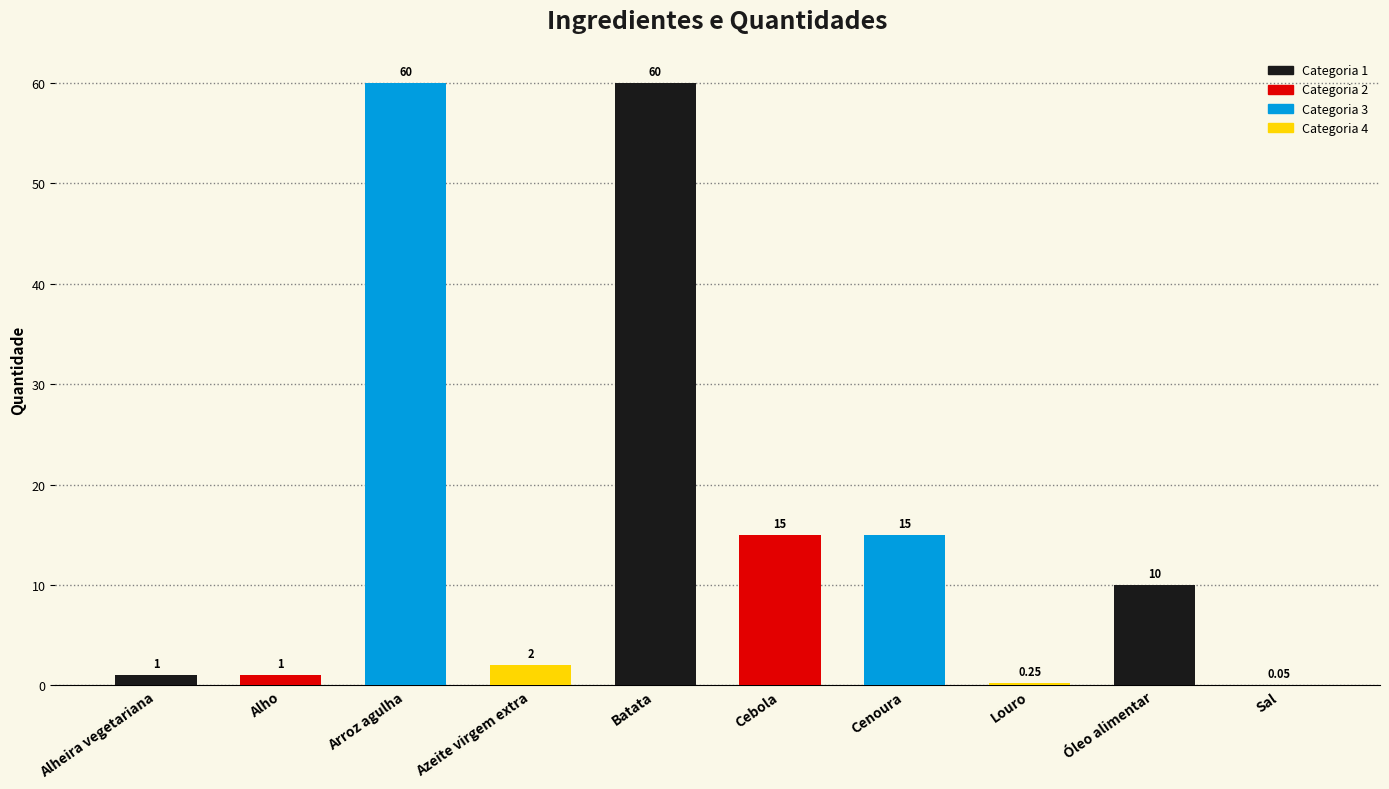

Where does the data first go above 10?

Arroz agulha